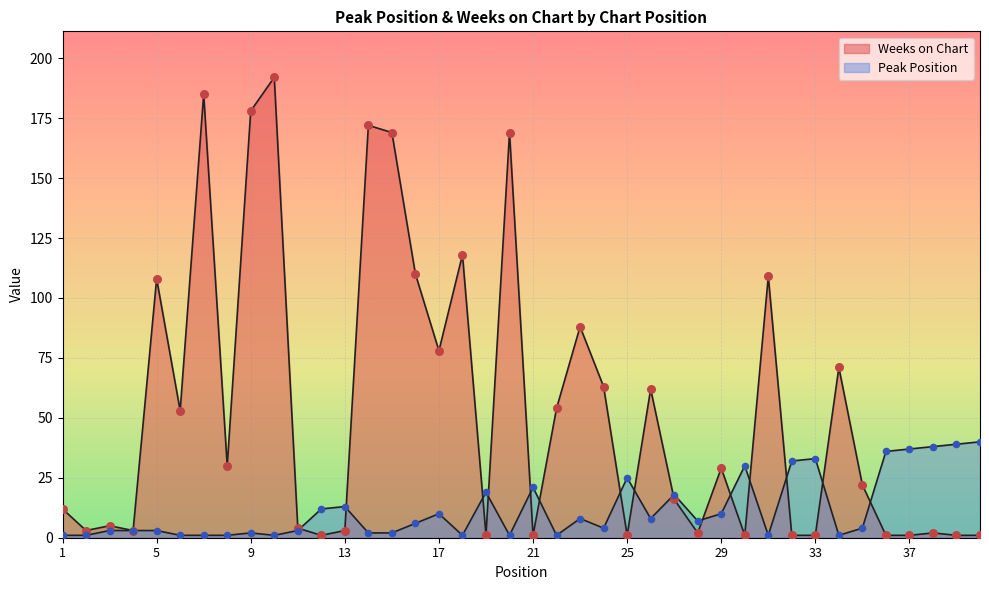

Which series has the widest spread of Y values?

Weeks on Chart